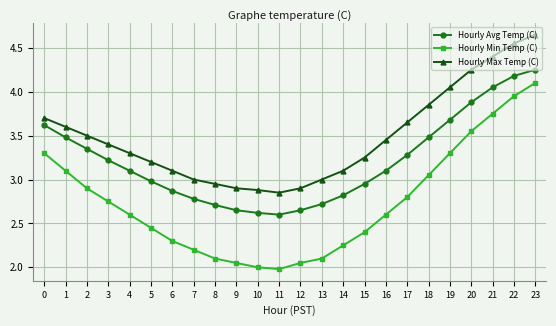

What is the total value across all series at 1?

10.2